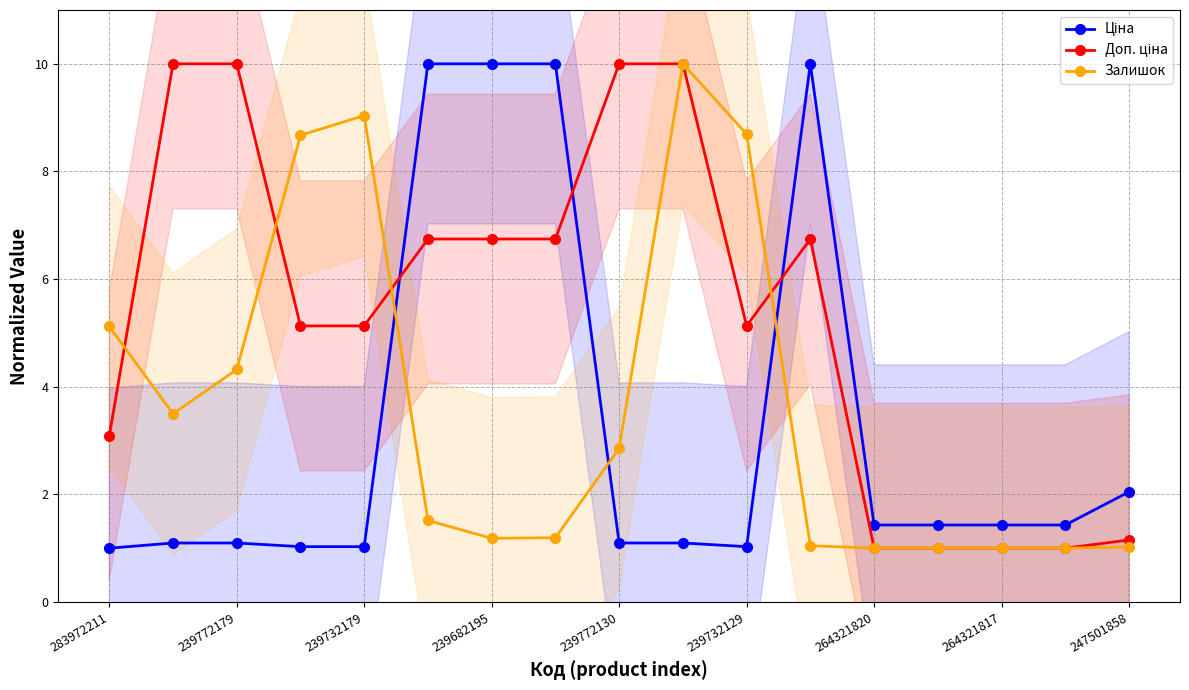

Where is Залишок nearest to the value 5?

283972211